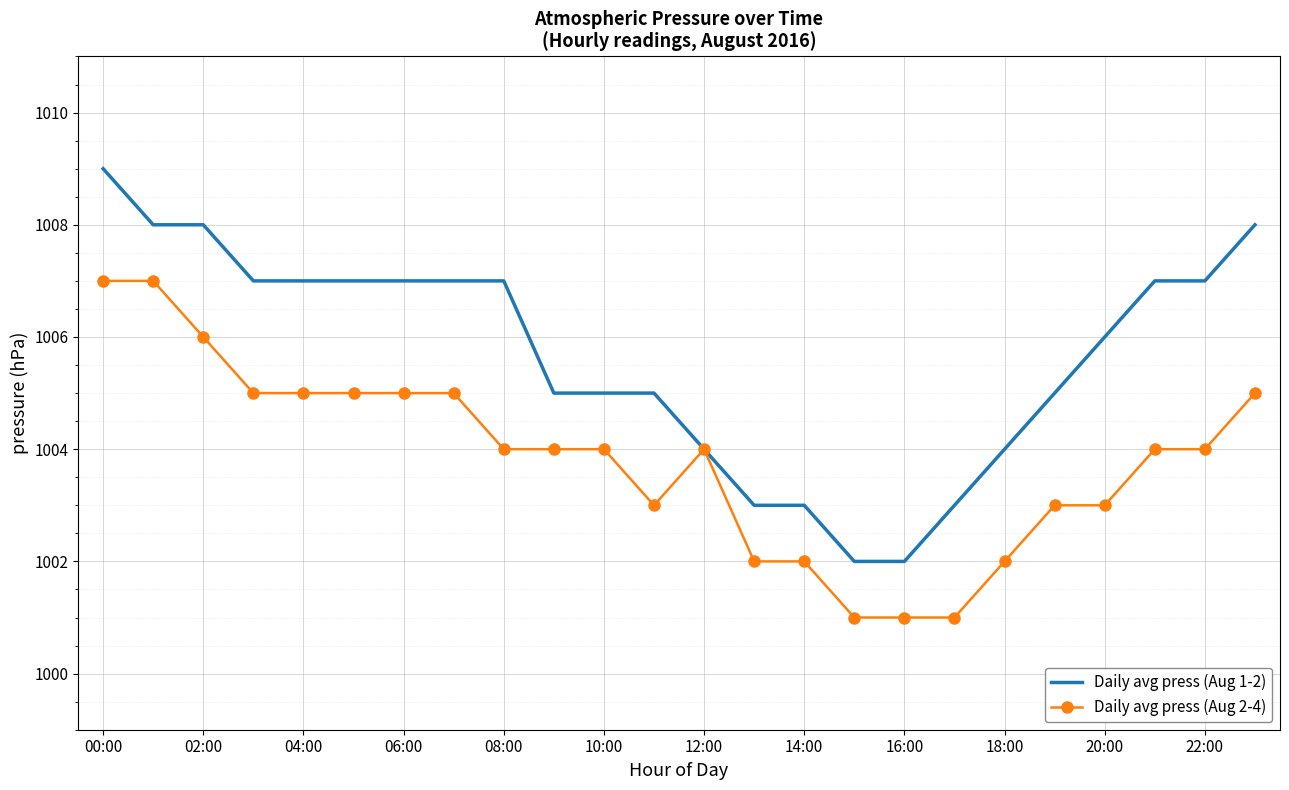

Rank the series by their average value, from lowest to highest.

Daily avg press (Aug 2-4), Daily avg press (Aug 1-2)